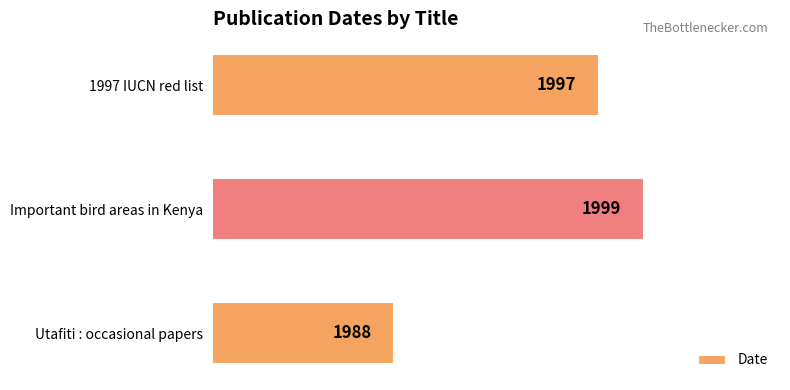

Between 1997 IUCN red list and Utafiti : occasional papers, which is larger?

1997 IUCN red list